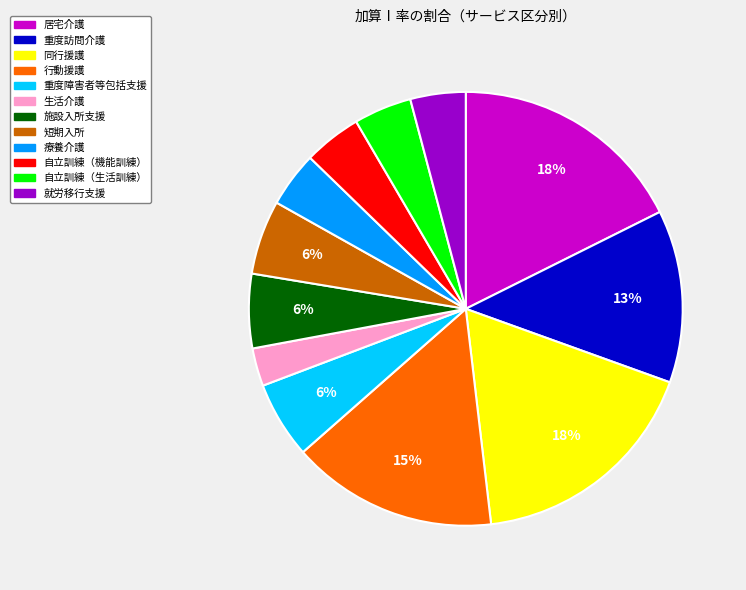

How many slices are in this pie chart?

12